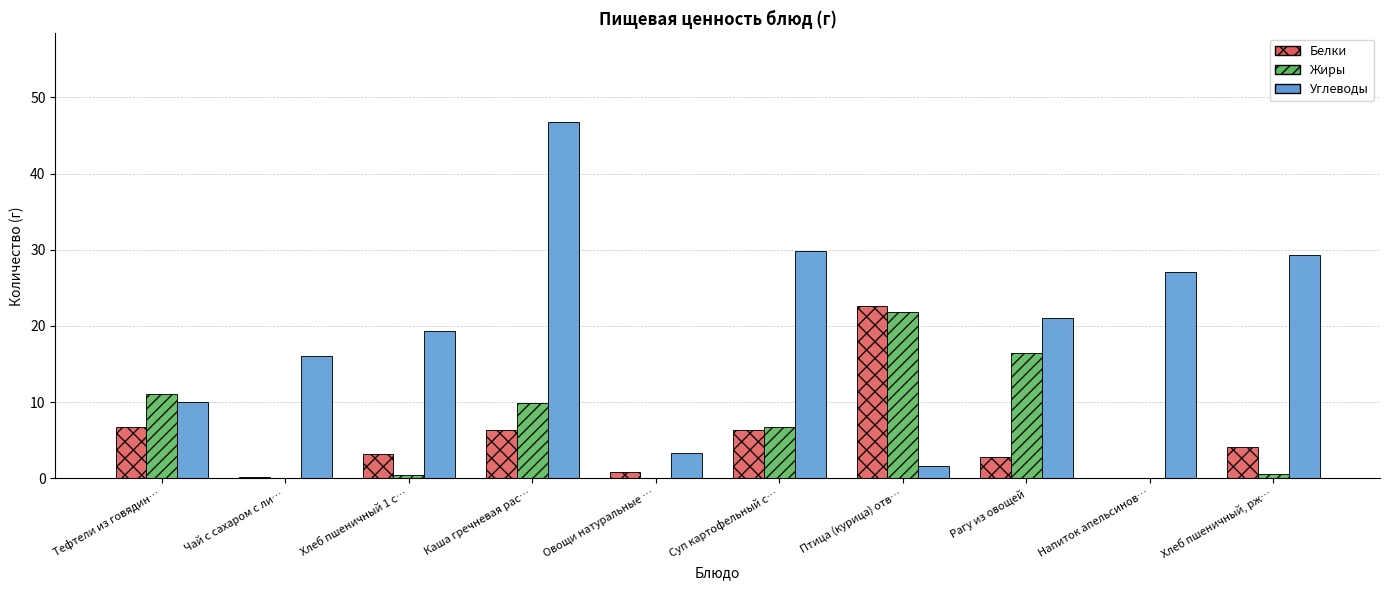

Which series has the largest total across all categories?

Углеводы